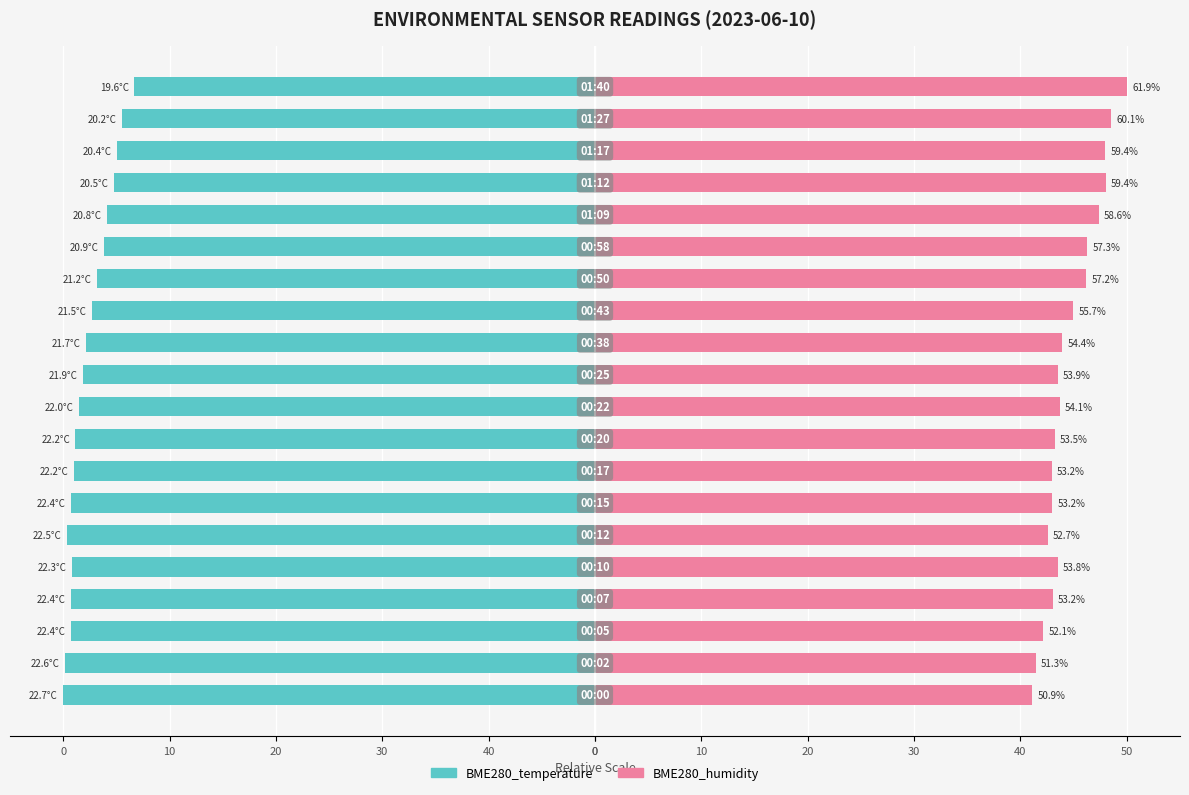

Reading left to right, list all the values displayed in this chart.

BME280_temperature: -50.0	-49.8	-49.3	-49.3	-49.2	-49.6	-49.3	-49.0	-48.9	-48.5	-48.2	-47.9	-47.3	-46.8	-46.1	-45.9	-45.3	-45.0	-44.5	-43.3
BME280_humidity: 41.1	41.4	42.1	43.0	43.5	42.6	43.0	42.9	43.2	43.7	43.5	43.9	45.0	46.2	46.3	47.4	48.0	48.0	48.5	50.0